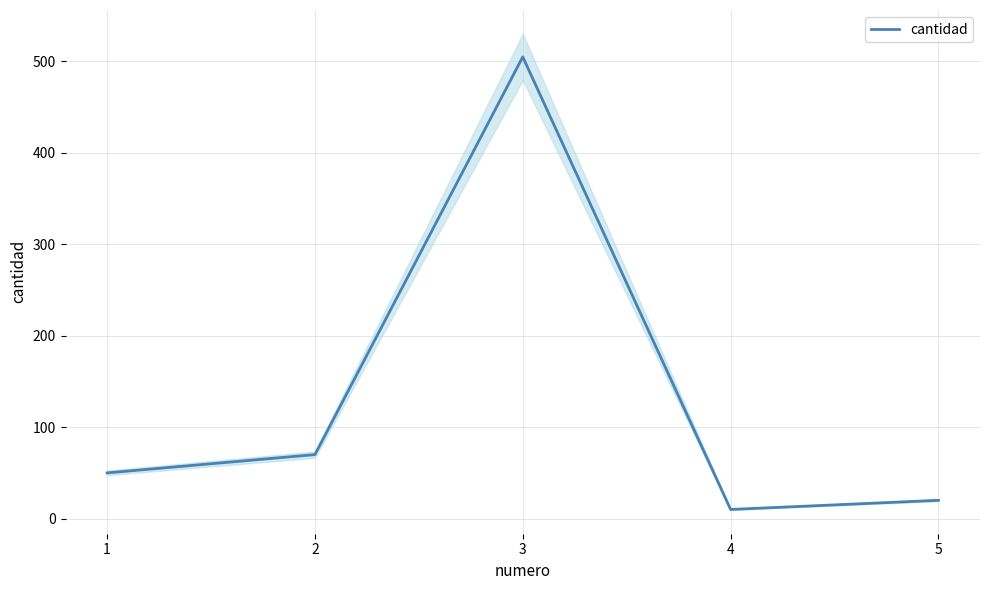

How many interior local peaks (higher than both neighbors) does the data have?

1